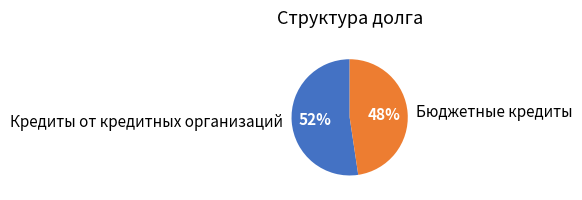

True or false: Бюджетные кредиты accounts for 36% of the total.

False